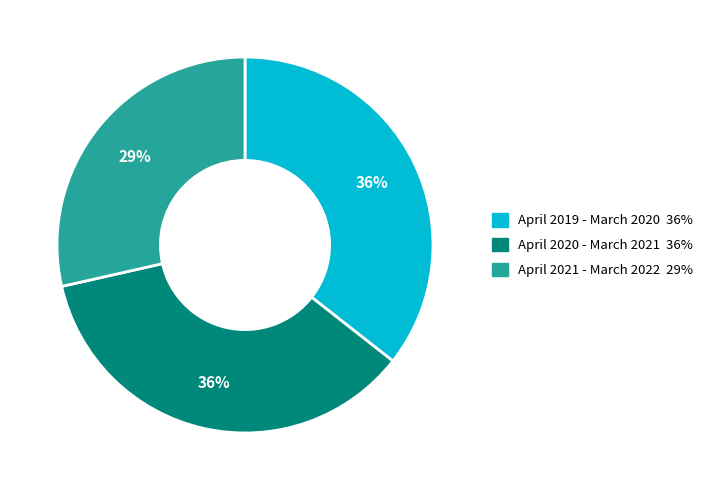

True or false: April 2021 - March 2022 accounts for 29% of the total.

True